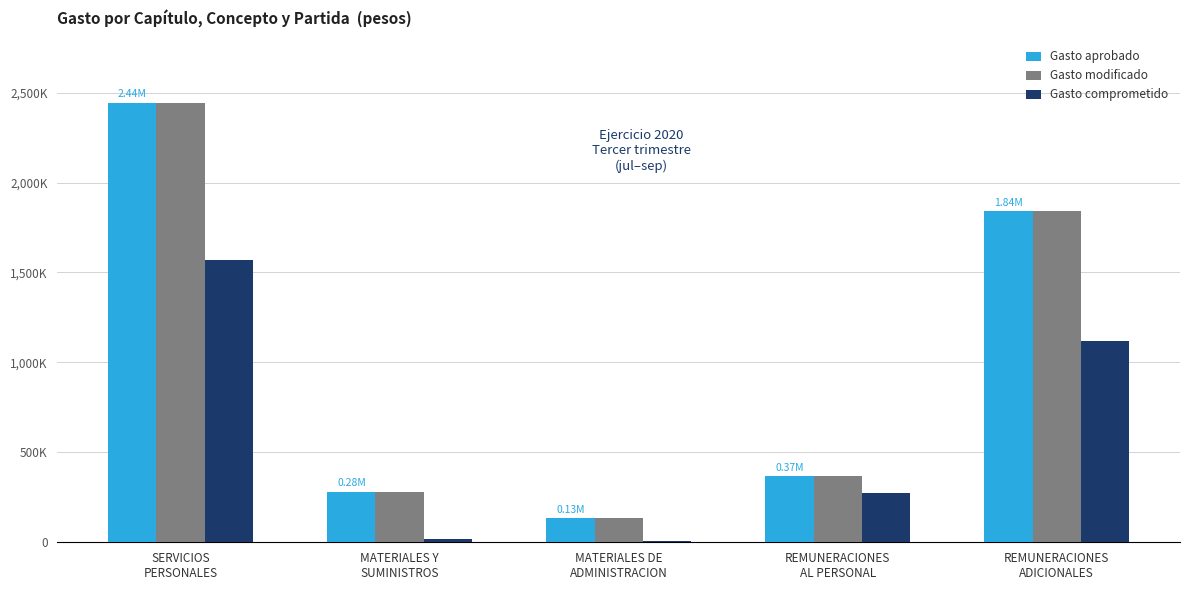

Does the chart contain stacked bars?

No